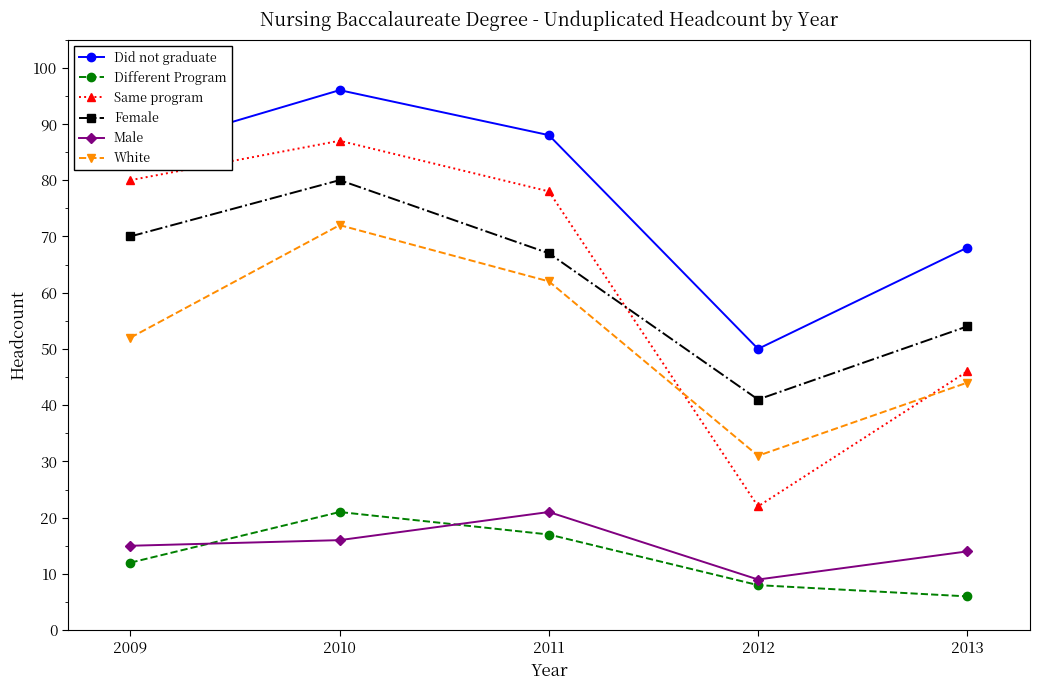

Reading left to right, transcribe all the data shown in this chart.

Did not graduate: 2009=85	2010=96	2011=88	2012=50	2013=68
Different Program: 2009=12	2010=21	2011=17	2012=8	2013=6
Same program: 2009=80	2010=87	2011=78	2012=22	2013=46
Female: 2009=70	2010=80	2011=67	2012=41	2013=54
Male: 2009=15	2010=16	2011=21	2012=9	2013=14
White: 2009=52	2010=72	2011=62	2012=31	2013=44